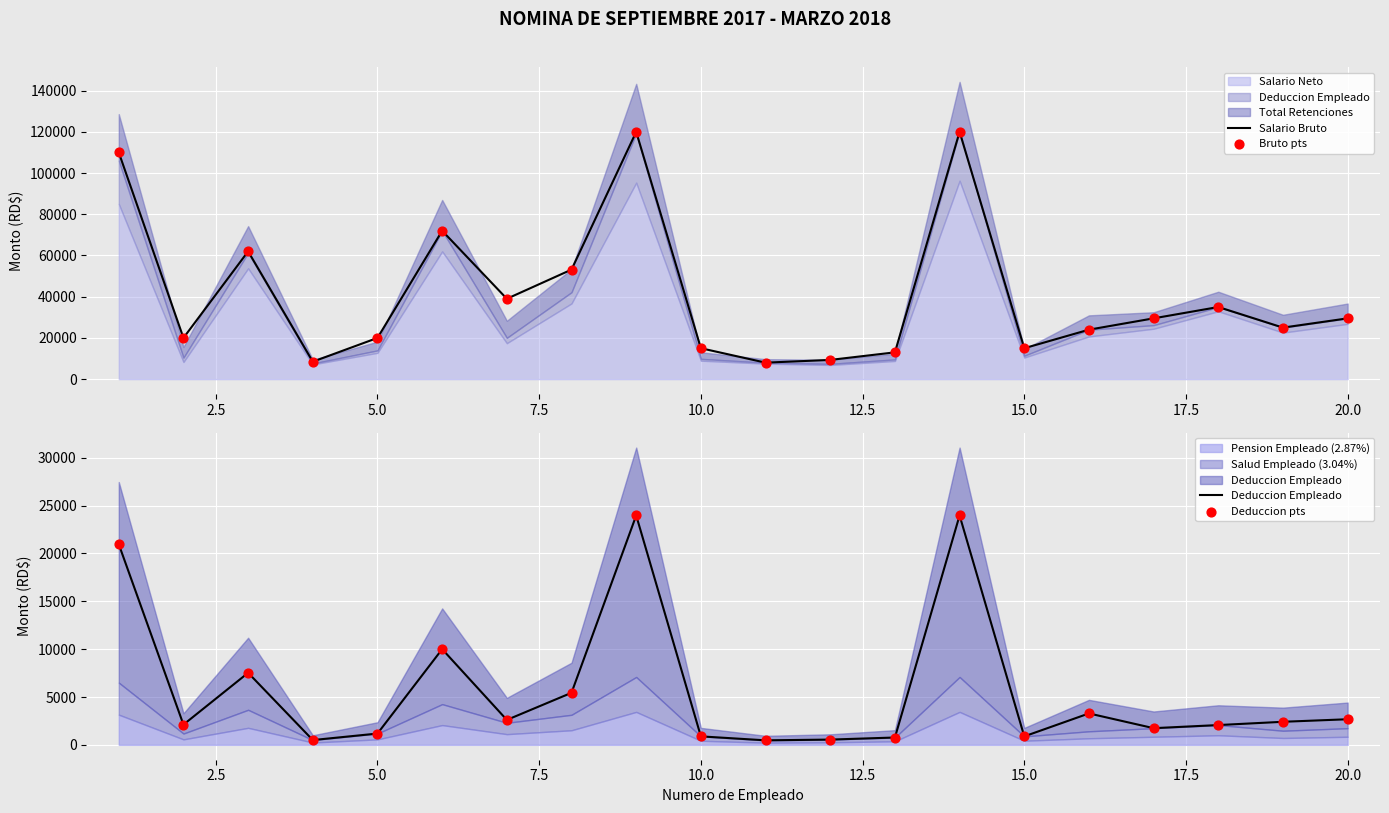

What is the highest value of the Salario Bruto series?

120000